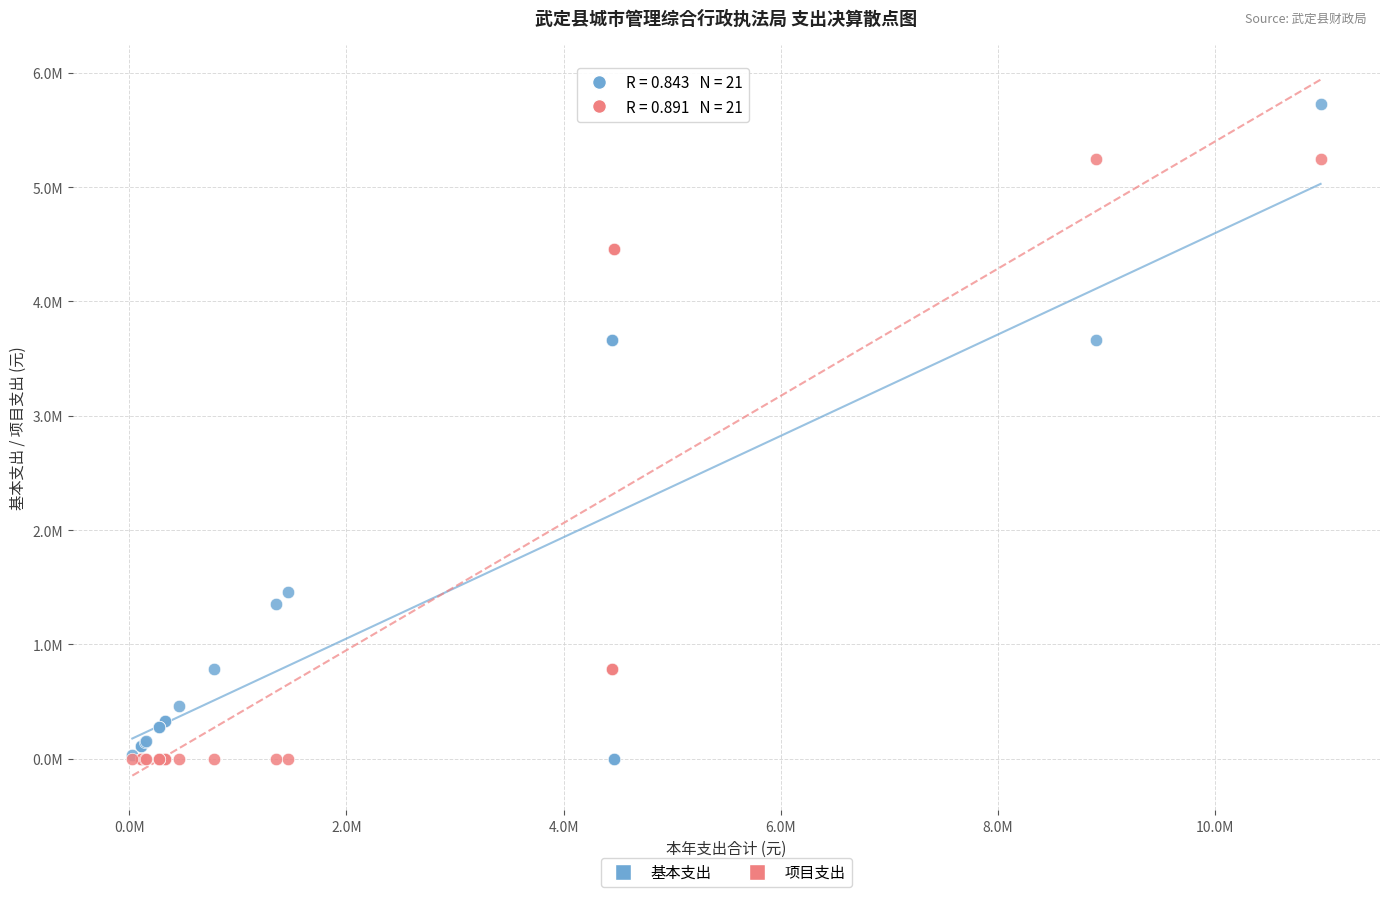

Which series reaches the maximum Y coordinate?

基本支出